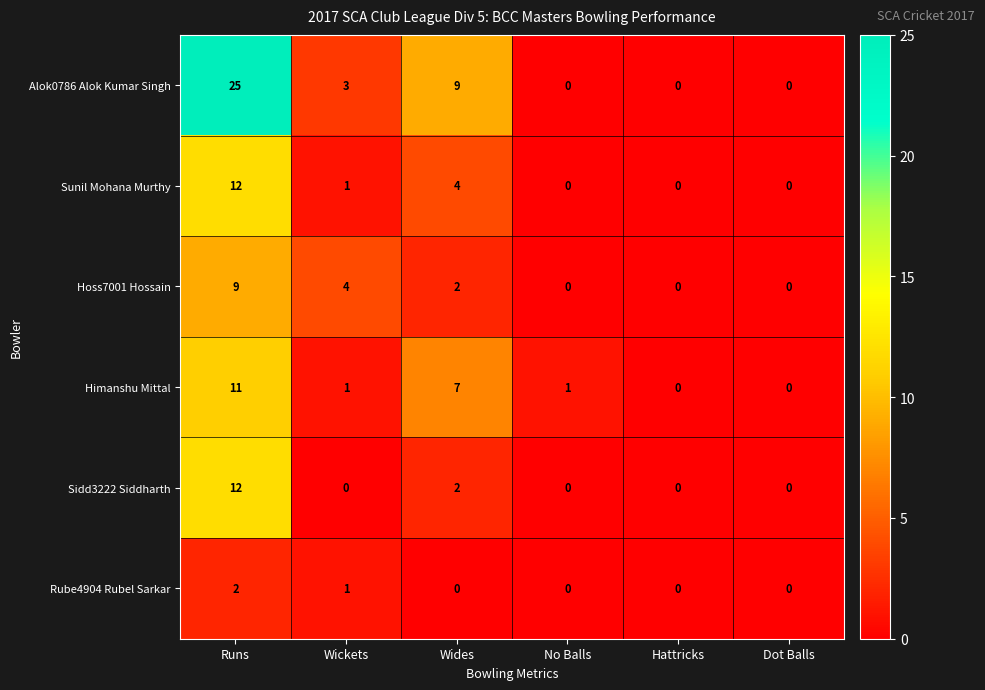

What is the total value across all series at Wickets?

10